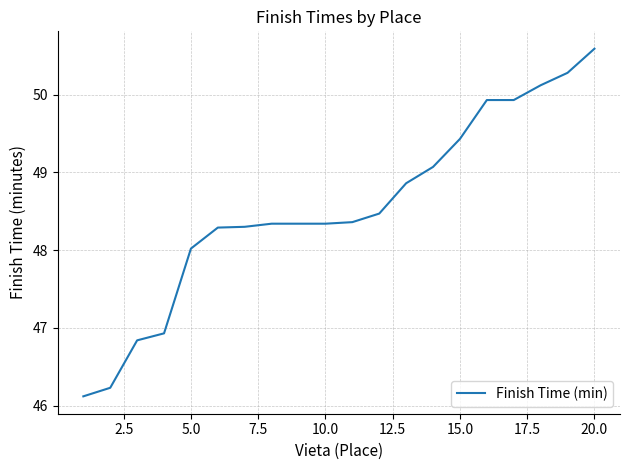

What is the greatest value displayed?

50.6